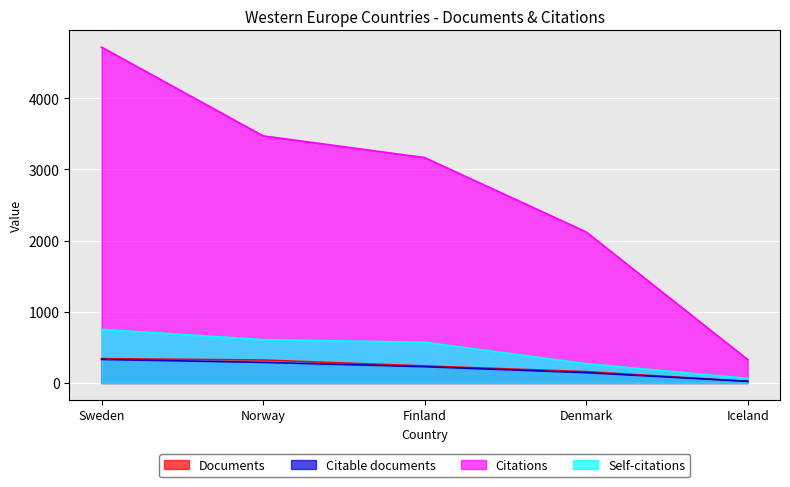

Where is Citations nearest to the value 2523?

Denmark